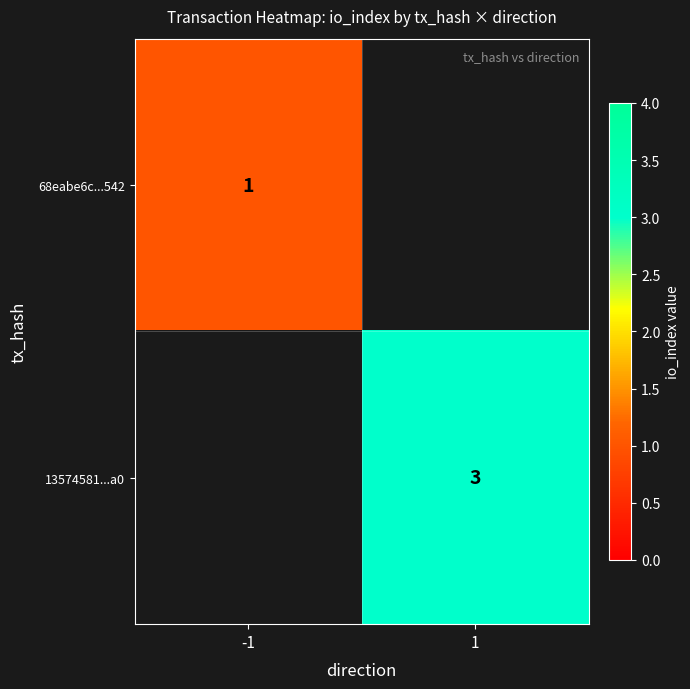

How many distinct data groups are displayed?

2